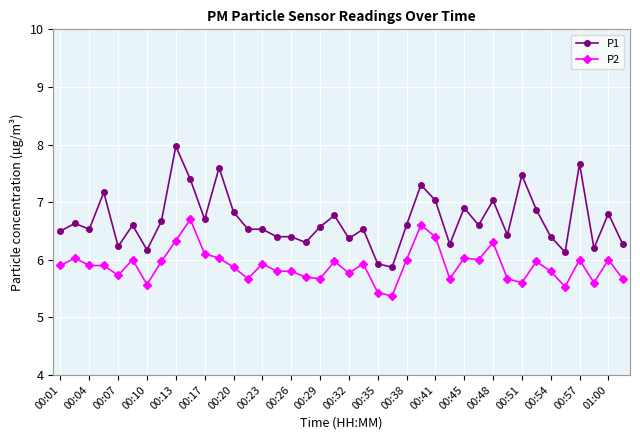

Rank the series by their maximum value, from highest to lowest.

P1, P2